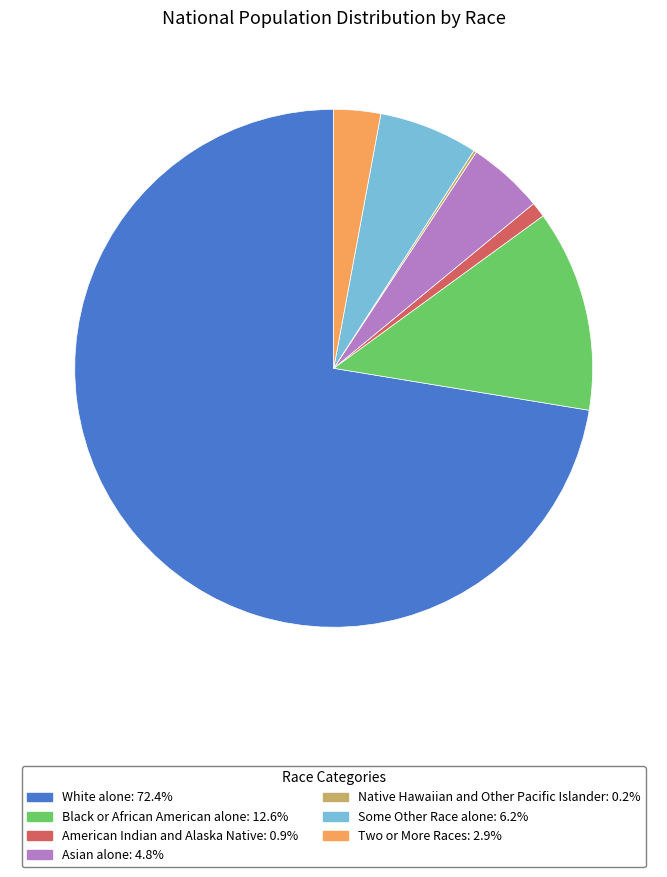

Does any single category account for the majority?

Yes